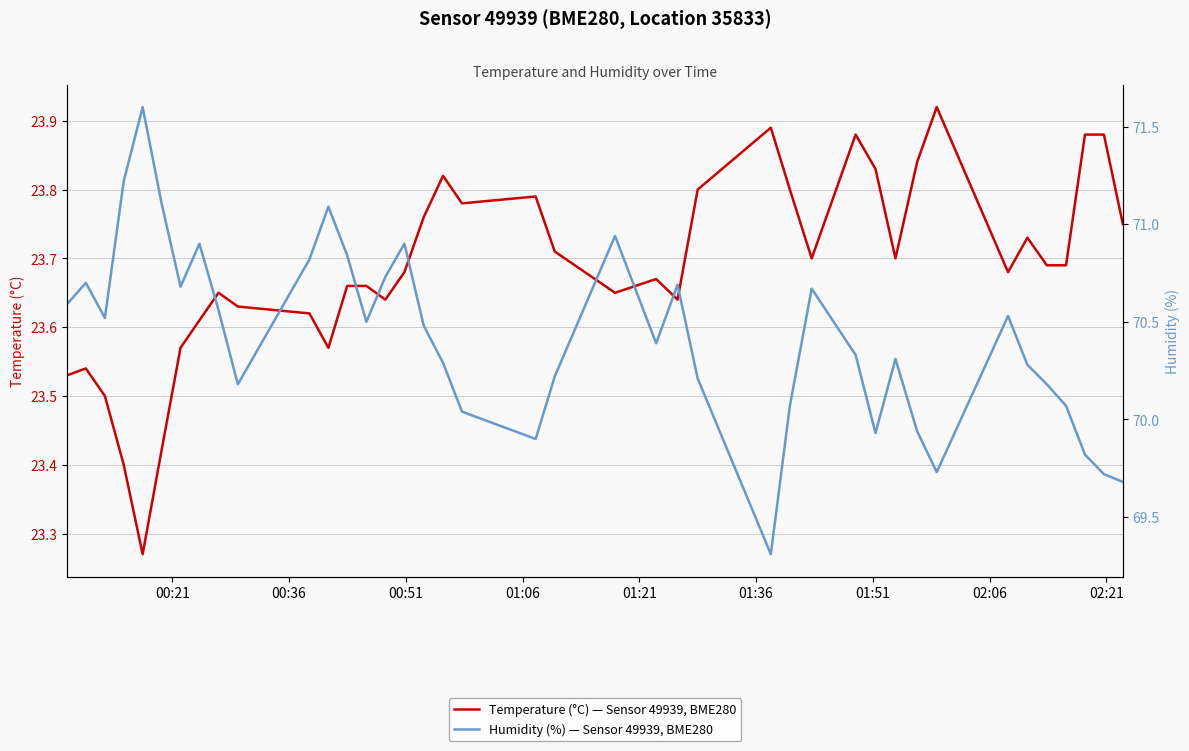

The value of Temperature (°C) — Sensor 49939, BME280 at 02:21 is 40.4. True or false?

False